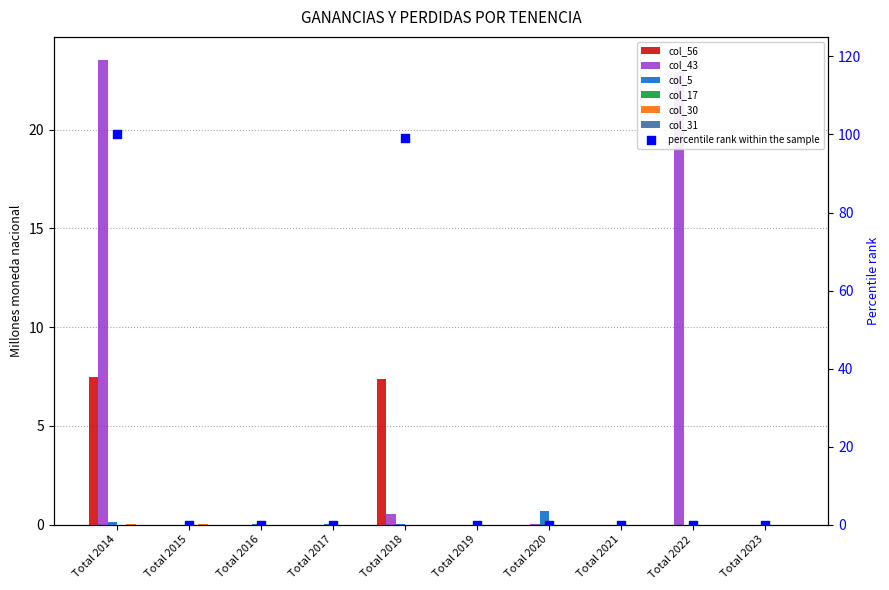

At which category is the sum across all series the highest?

Total 2014